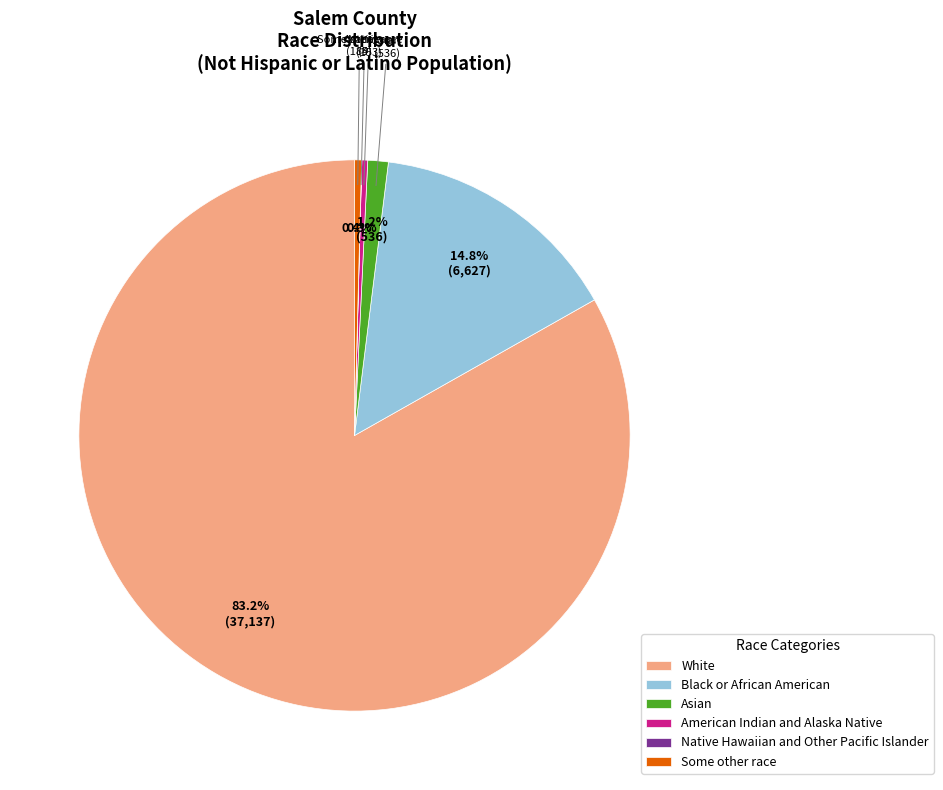

To the nearest percent, what portion does Black or African American represent?

15%